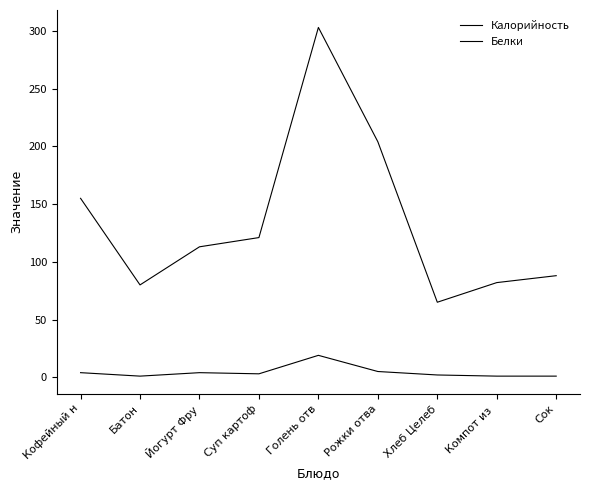

Does the chart have visible grid lines?

No